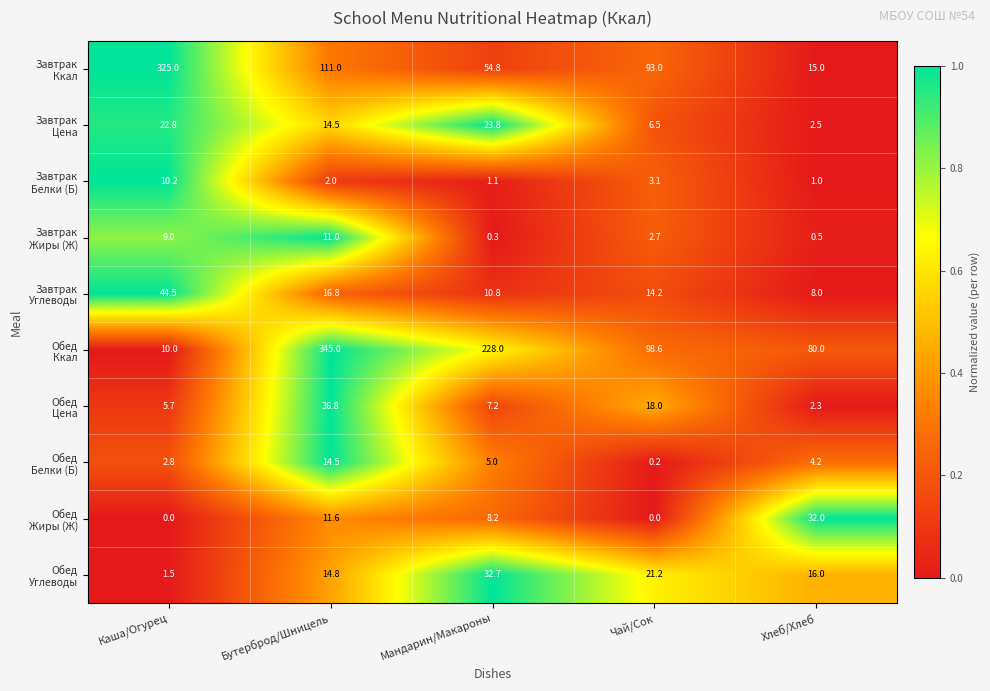

What is the total value across all series at Хлеб/Хлеб?

161.5